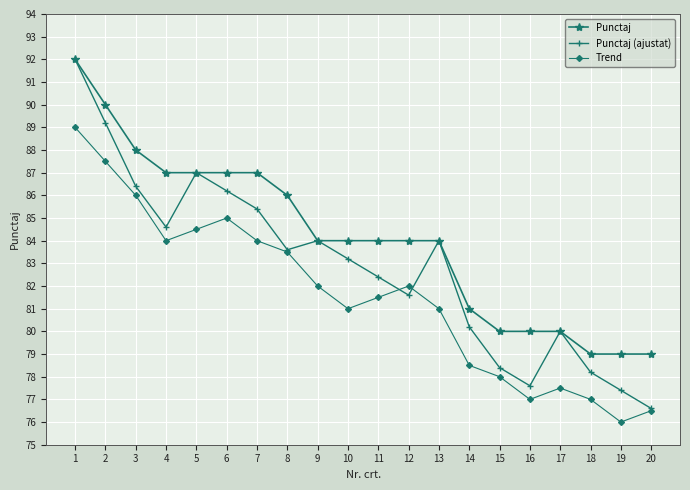

True or false: Trend and Punctaj cross at least once.

False